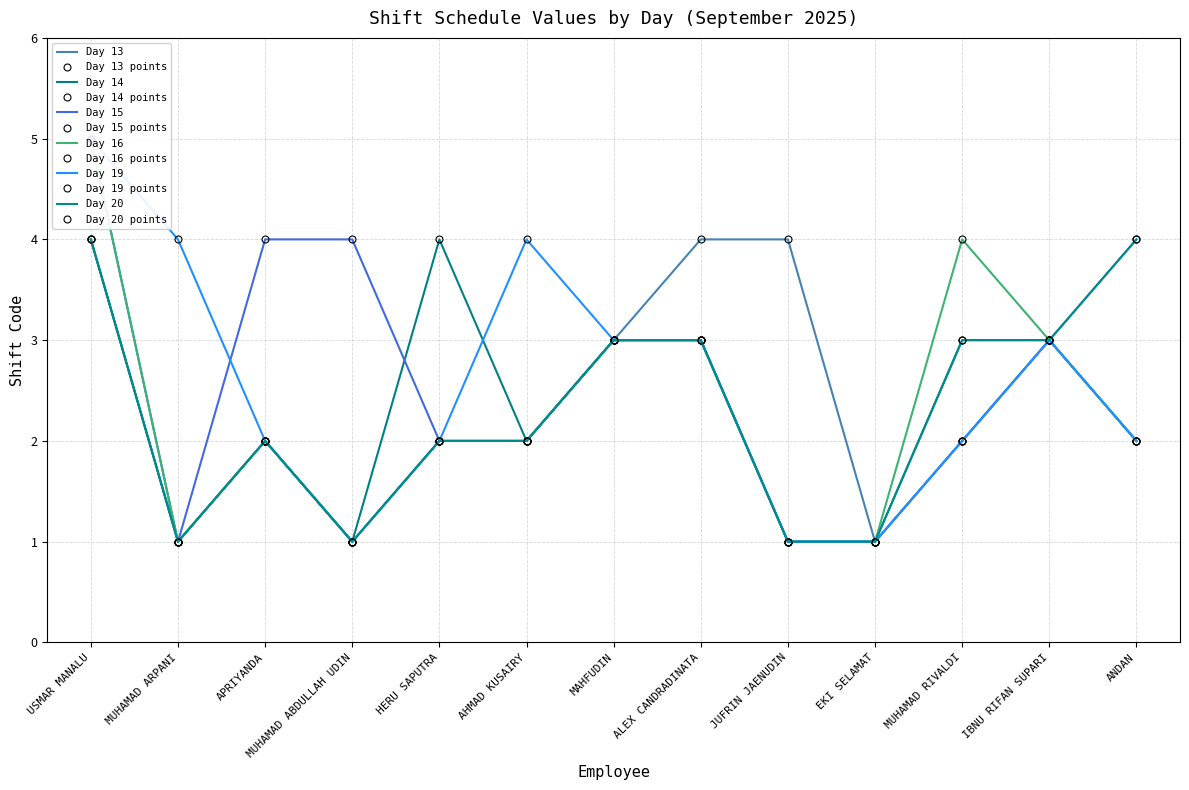

Rank the series at ANDAN from highest to lowest value.

Day 13, Day 20, Day 14, Day 15, Day 16, Day 19